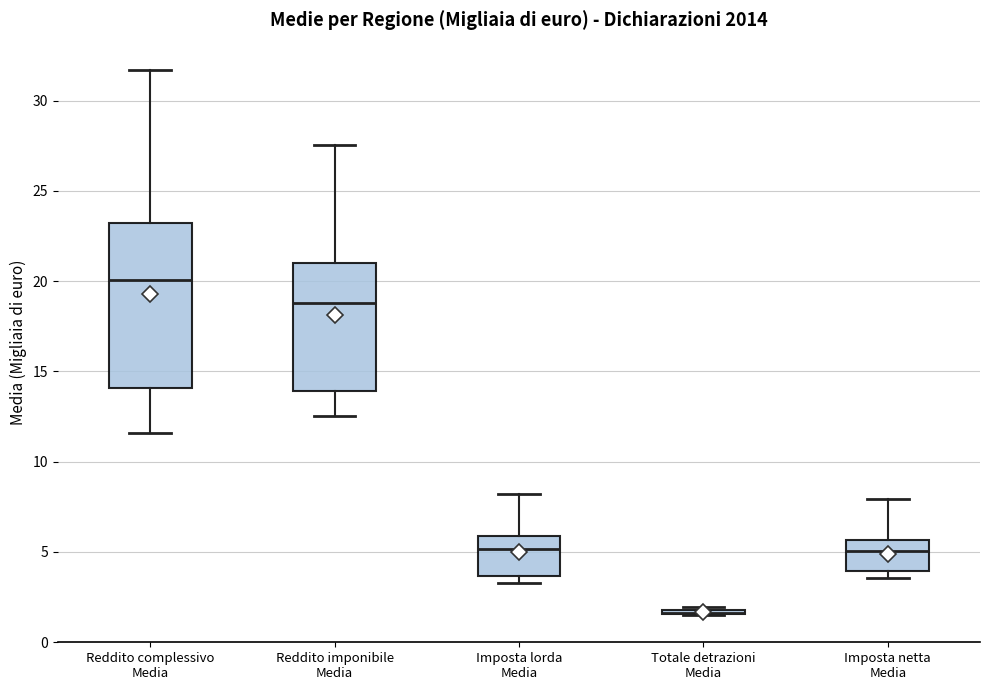

Comparing the boxes themselves (not the whiskers), which one is the tallest?

Reddito complessivo Media